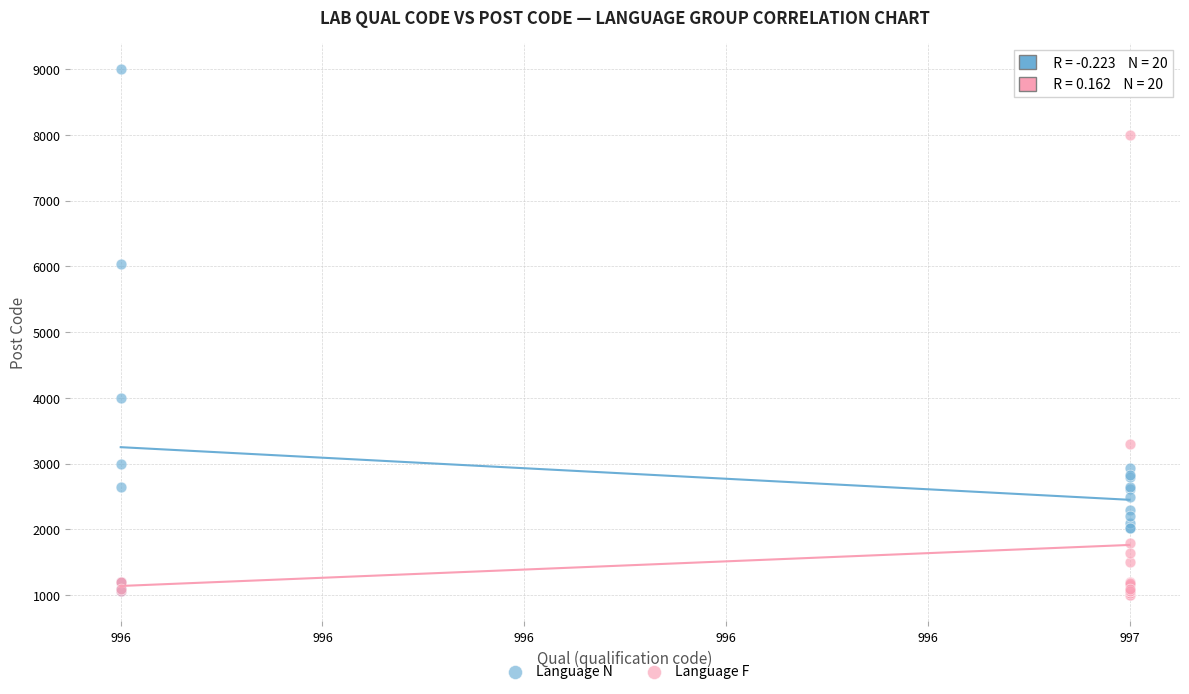

What are all the series names shown in the legend?

Language N, Language F